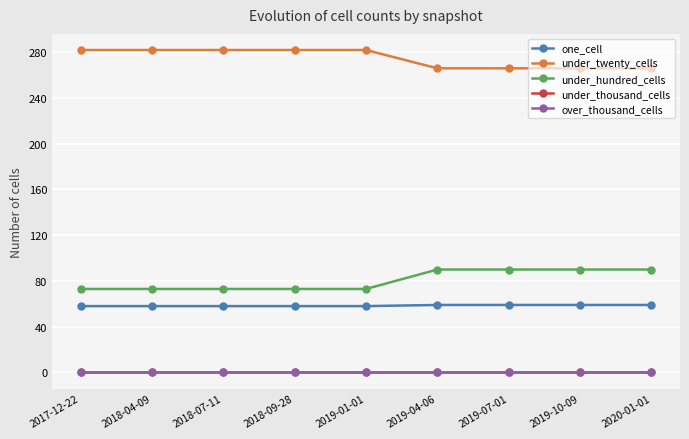

True or false: one_cell and under_hundred_cells cross at least once.

False